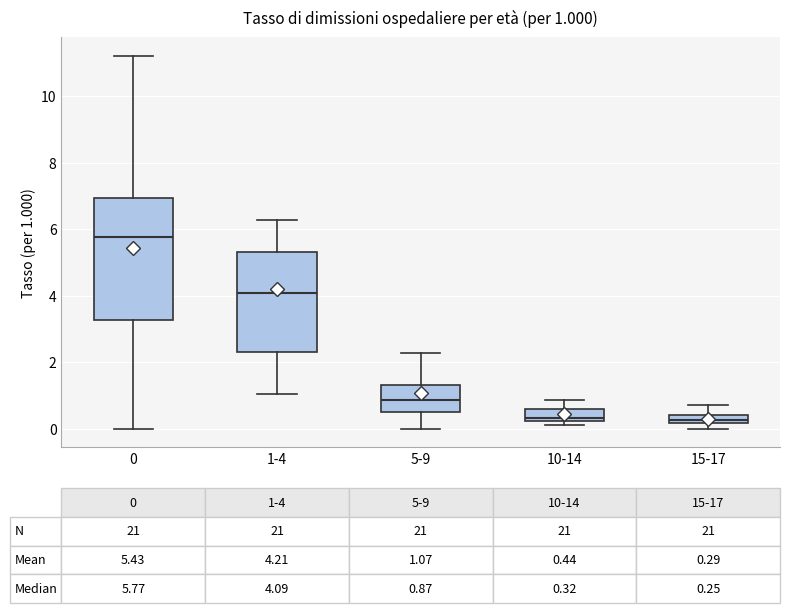

Which box is the tallest, from its lower edge to its upper edge?

0